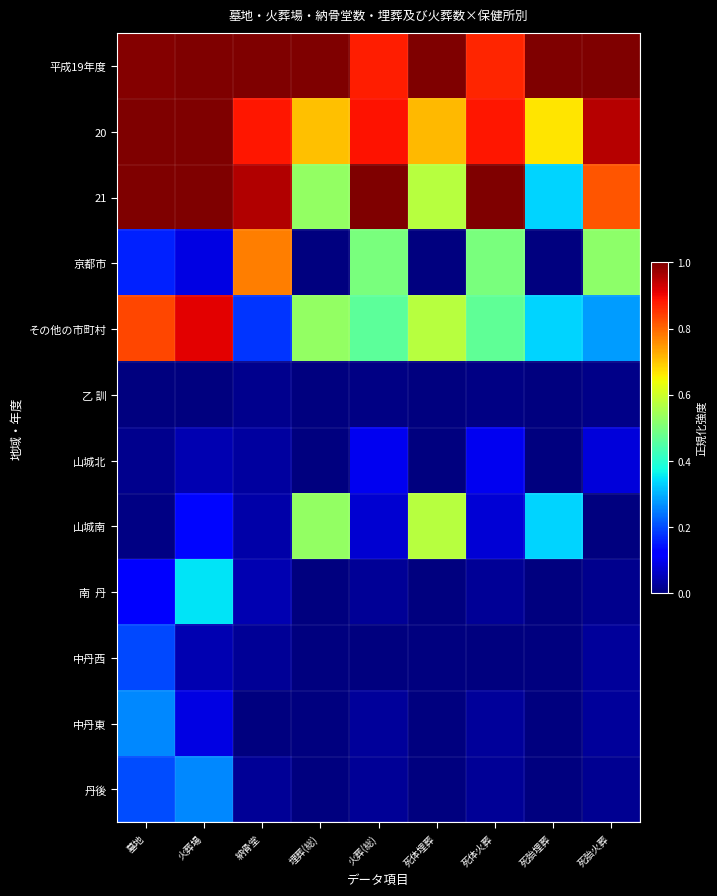

At which category is the sum across all series the highest?

火葬場